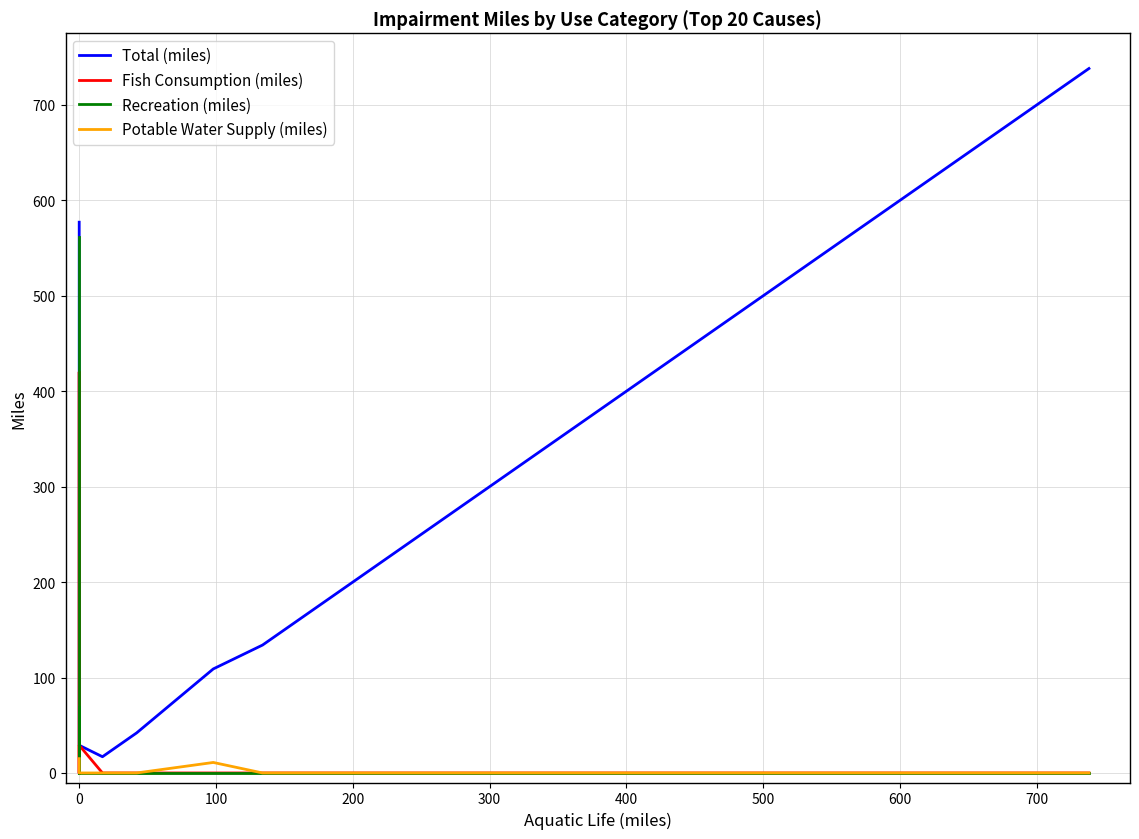

True or false: Recreation (miles) has a value of -369 at 11.

False